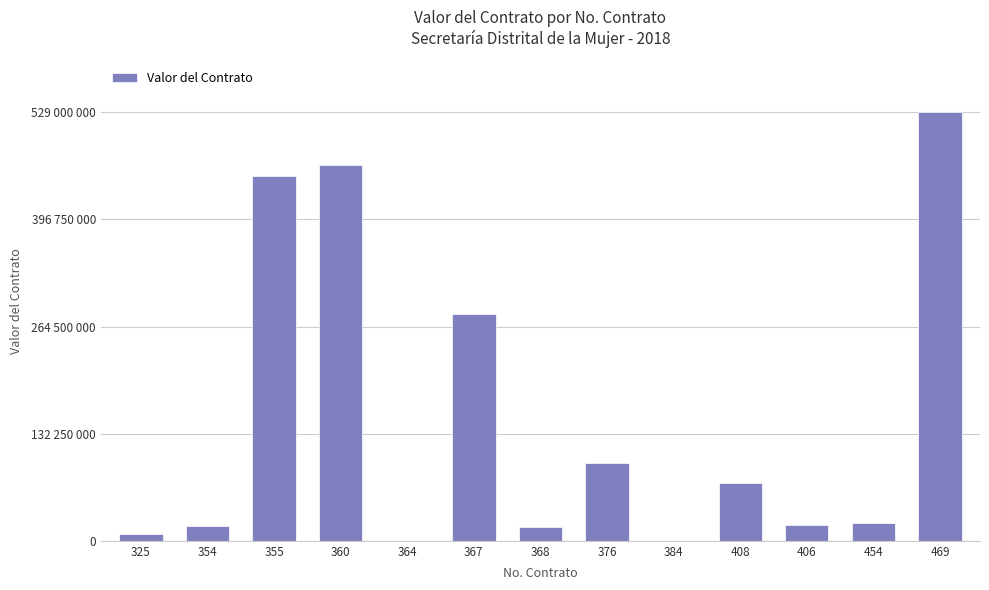

Are the bars horizontal?

No